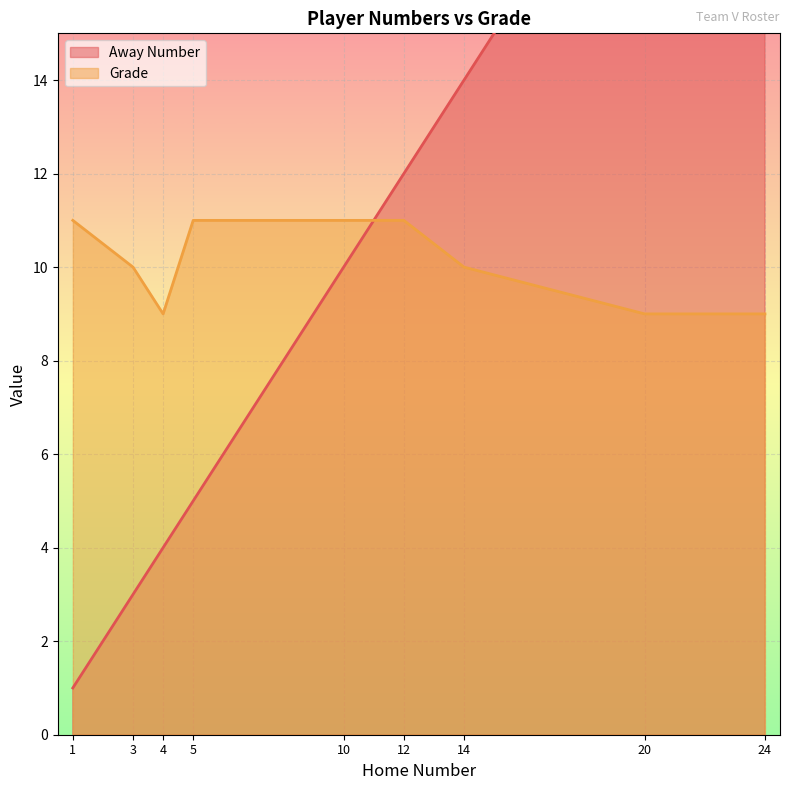

How many interior local valleys does the Grade series have?

1